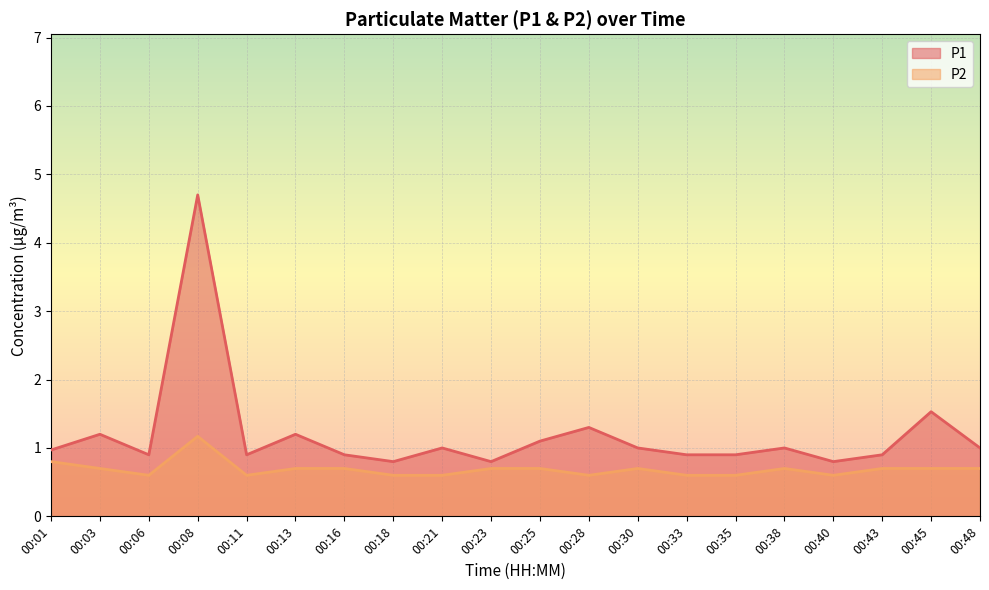

At which label does P1 first exceed 1?

00:03